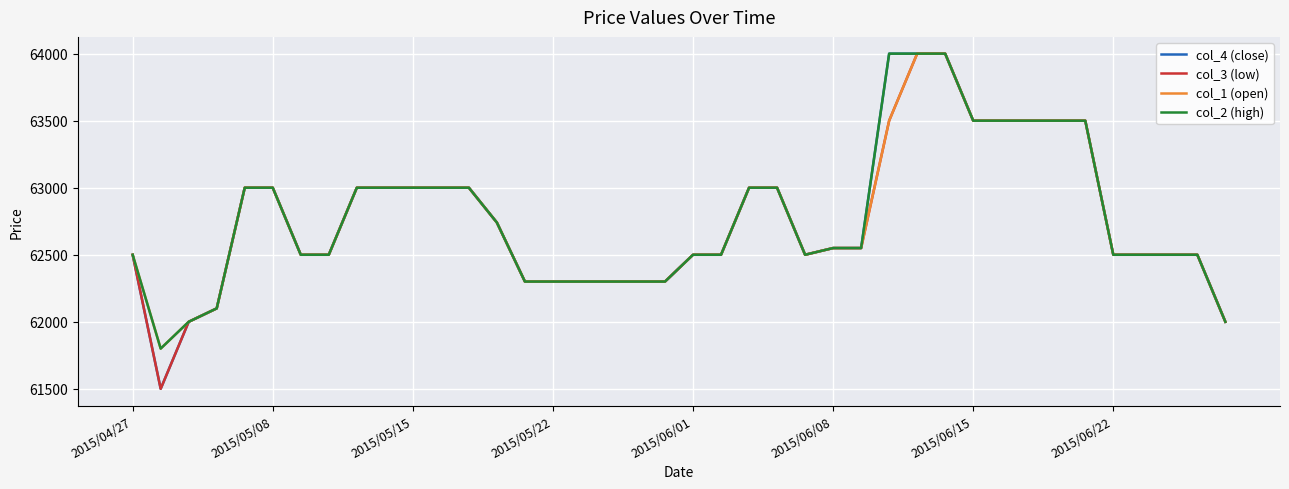

What is the lowest value of the col_4 (close) series?

61500